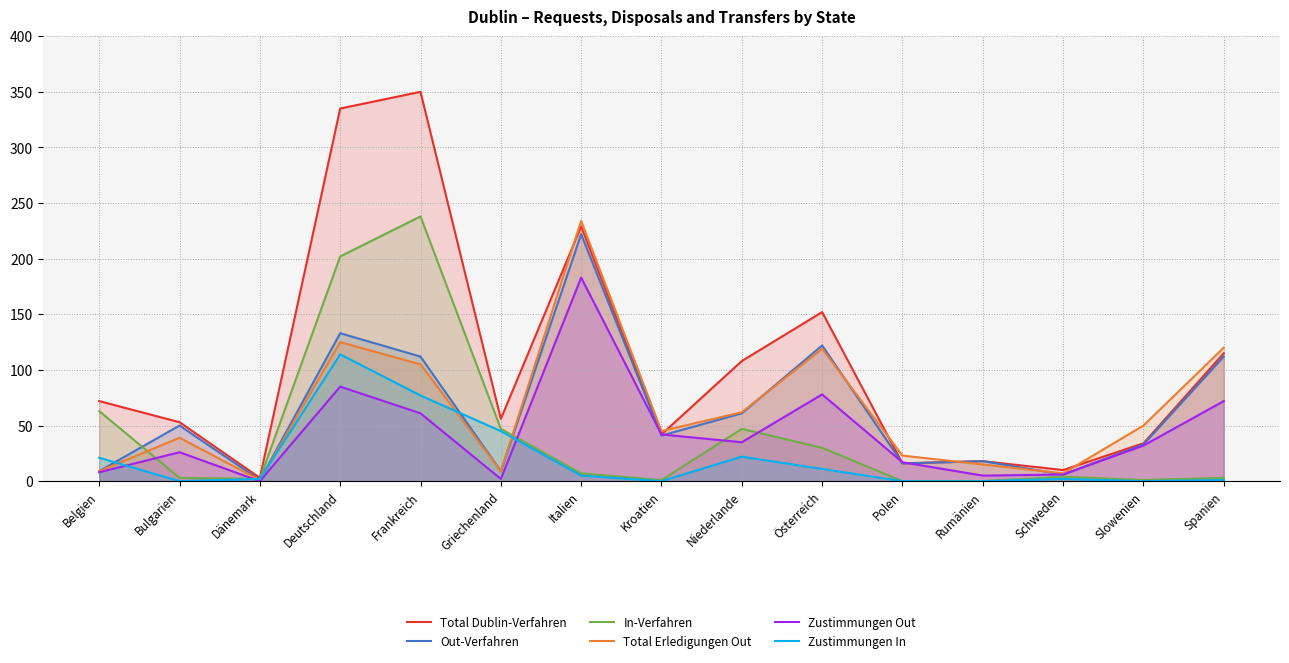

What value does the Total Dublin-Verfahren series have at Deutschland?

335